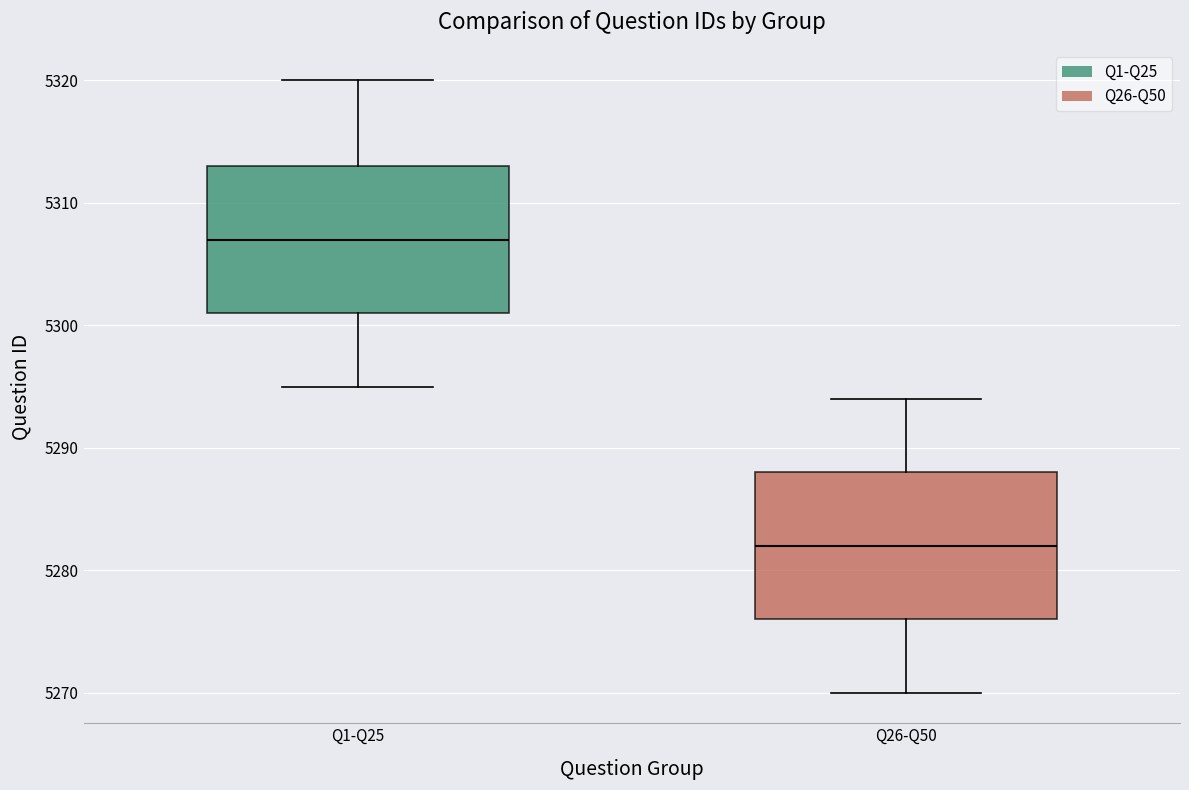

Reading left to right, read every box against the y-axis: the position of its median line, the range the box covers, and the ends of its whiskers. The values are not printed on the chart, so give them approximately, as read against the axis.

Q1-Q25: median 5307, box 5301 to 5313, whiskers 5295 to 5320
Q26-Q50: median 5282, box 5276 to 5288, whiskers 5270 to 5294